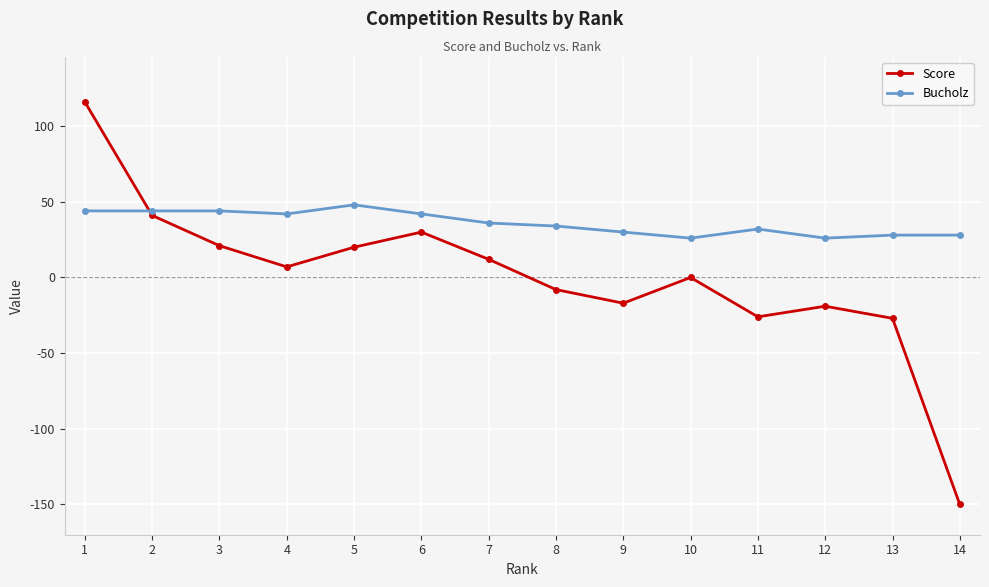

Is this an area chart (filled region under the line)?

No